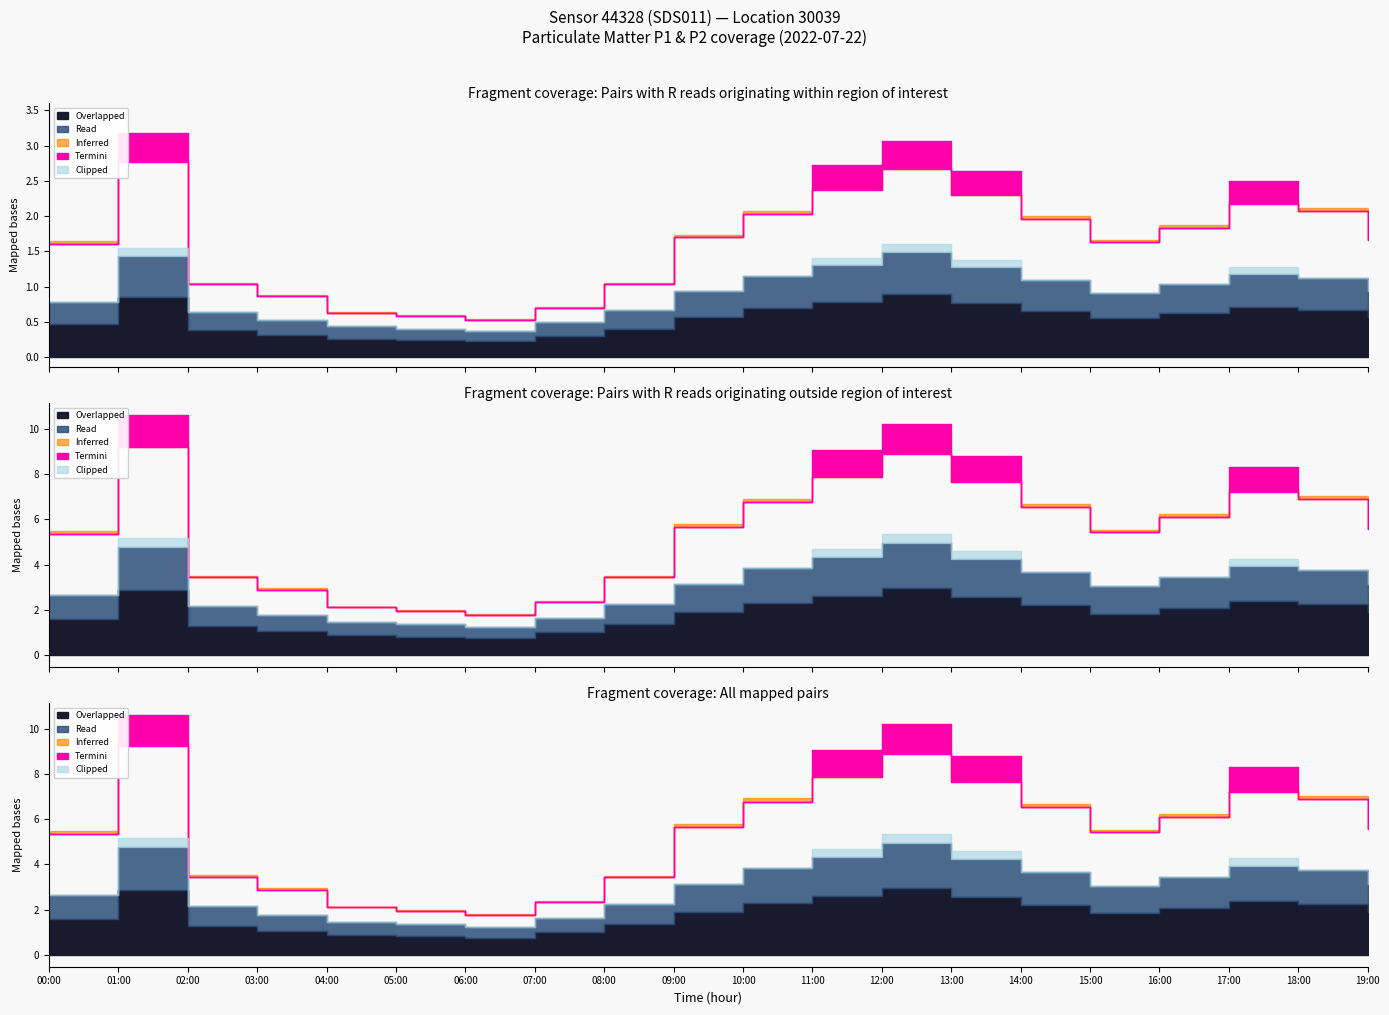

Which has a higher value, 06:00 or 17:00?

17:00